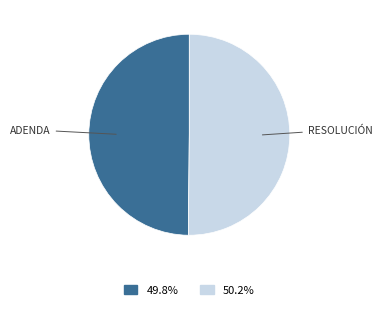

Count the number of slices in the pie.

2